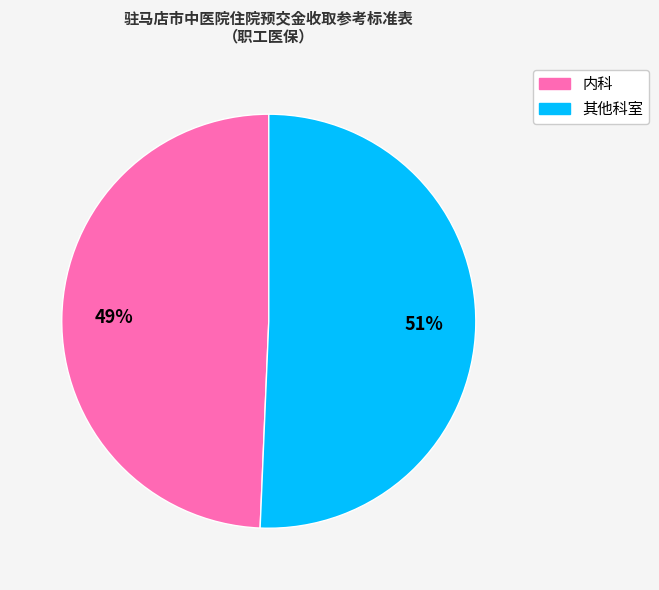

To the nearest percent, what is the average slice percentage?

50%